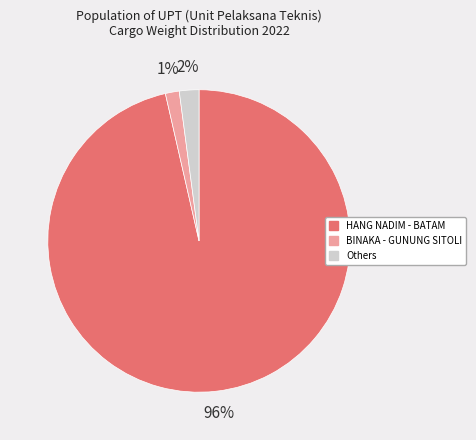

To the nearest percent, what is the average slice percentage?

33%